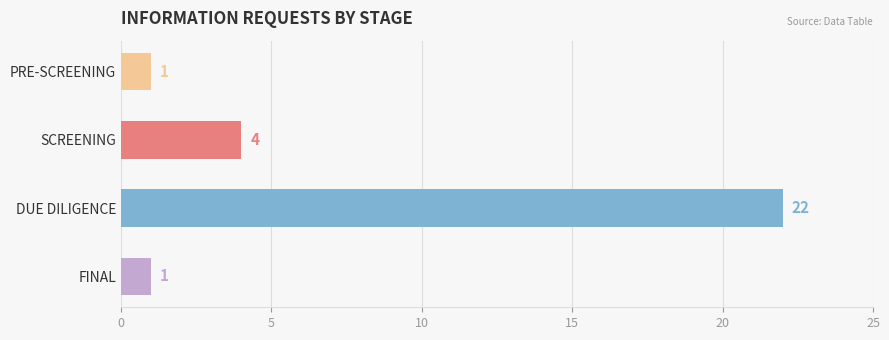

Reading top to bottom, what are all the values shown in this chart?

PRE-SCREENING=1	SCREENING=4	DUE DILIGENCE=22	FINAL=1